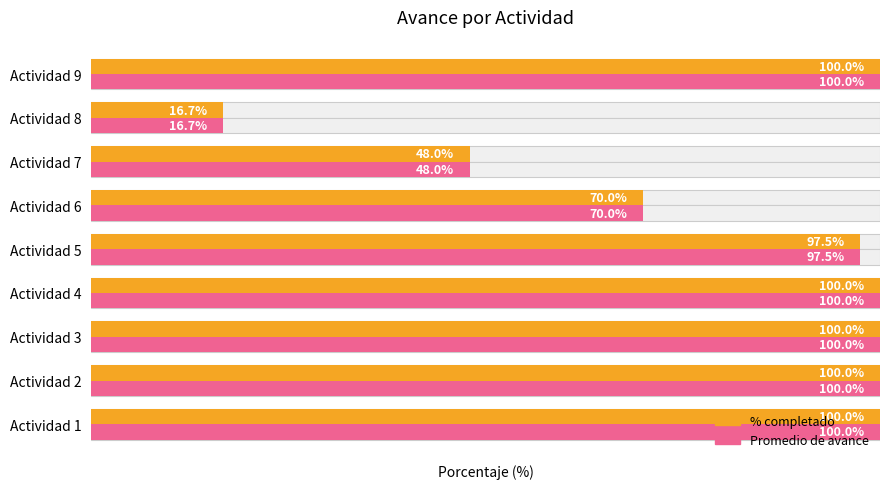

How many values in the Promedio de avance series are below 100?

4